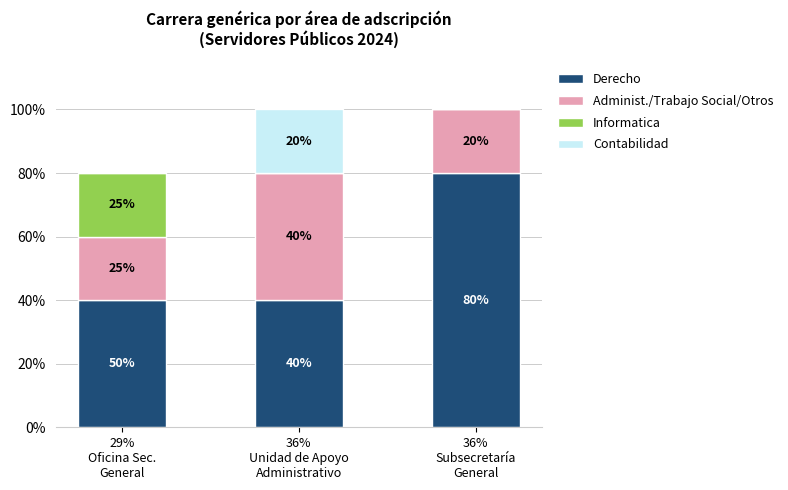

The value of Derecho at 36%
Unidad de Apoyo
Administrativo is 1. True or false?

False